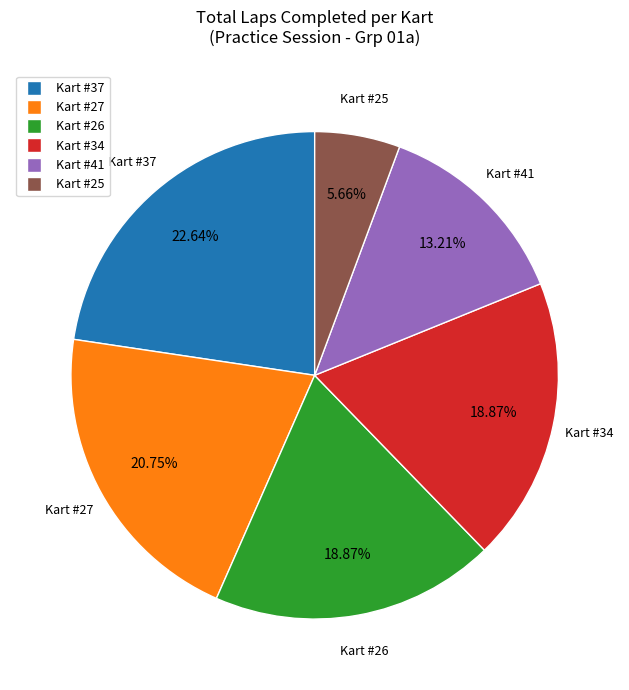

Between Kart #37 and Kart #41, which is larger?

Kart #37